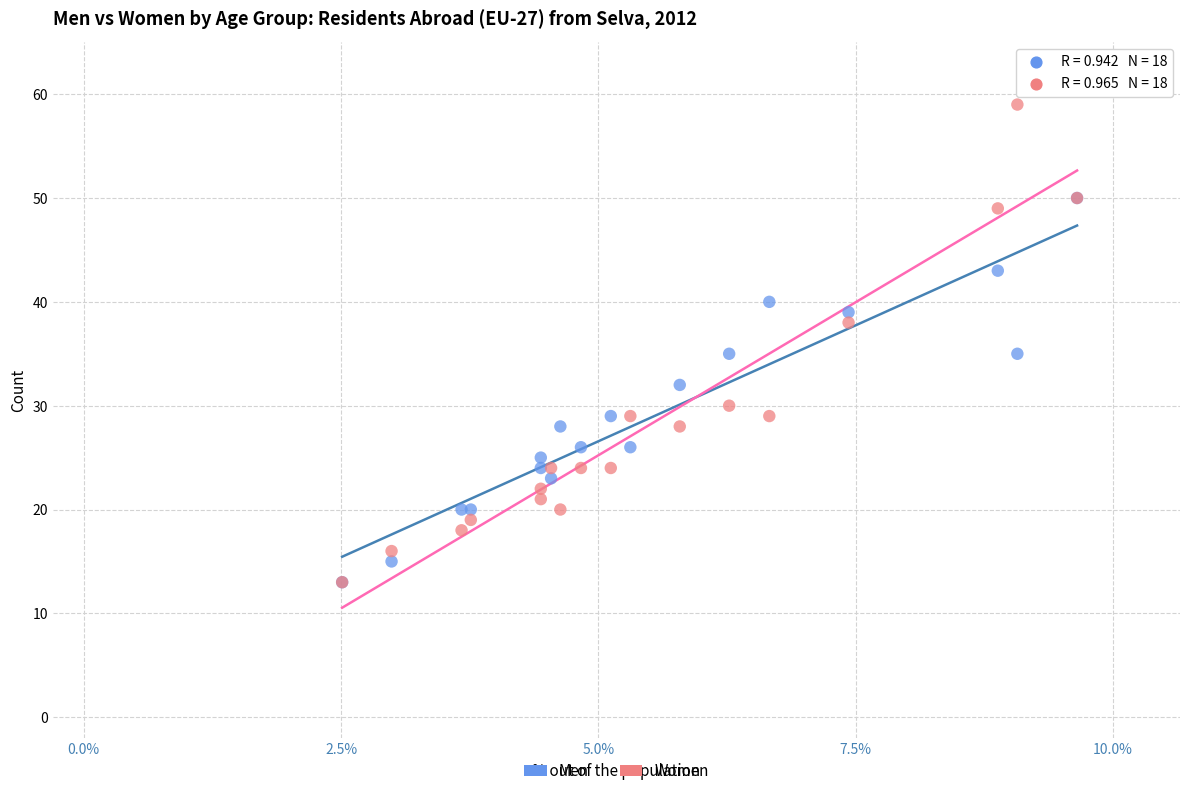

What are all the series names shown in the legend?

Men, Women